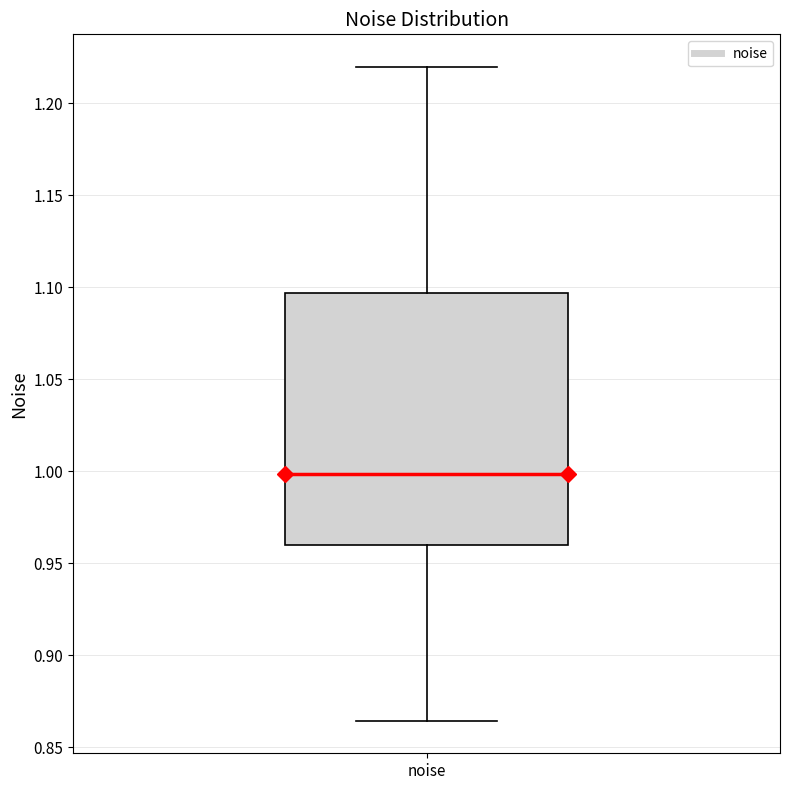

Read this box plot against the y-axis: the position of the median line, the range covered by the box, and the ends of both whiskers. The values are not printed on the chart, so give them approximately, as read against the axis.

median 1.000, box 0.960 to 1.095, whiskers 0.865 to 1.220